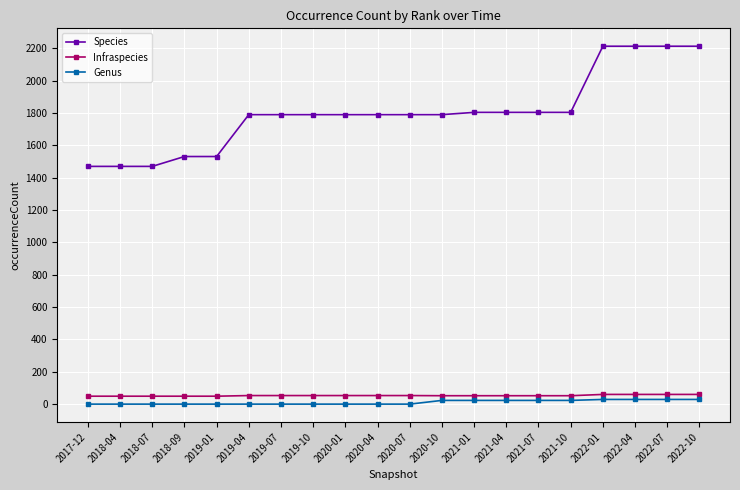

What is the total value across all series at 2019-01?

1580